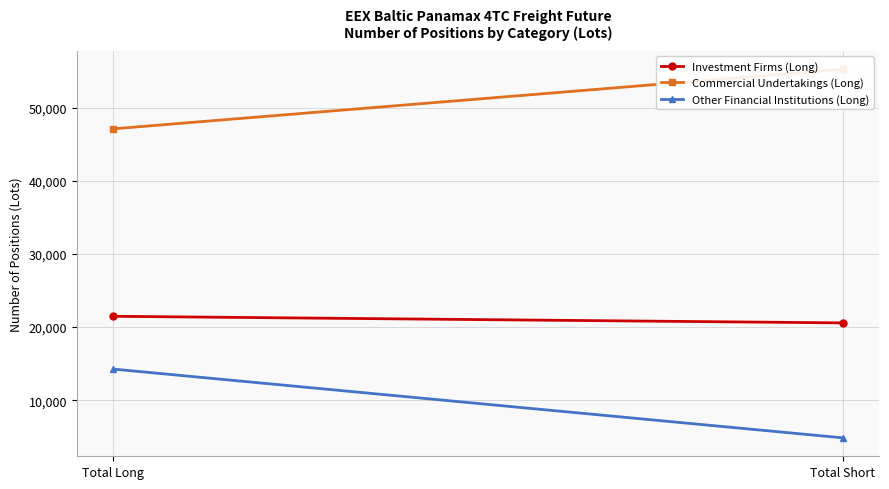

Is it true that Commercial Undertakings (Long) equals 55311.2 at Total Short?

True